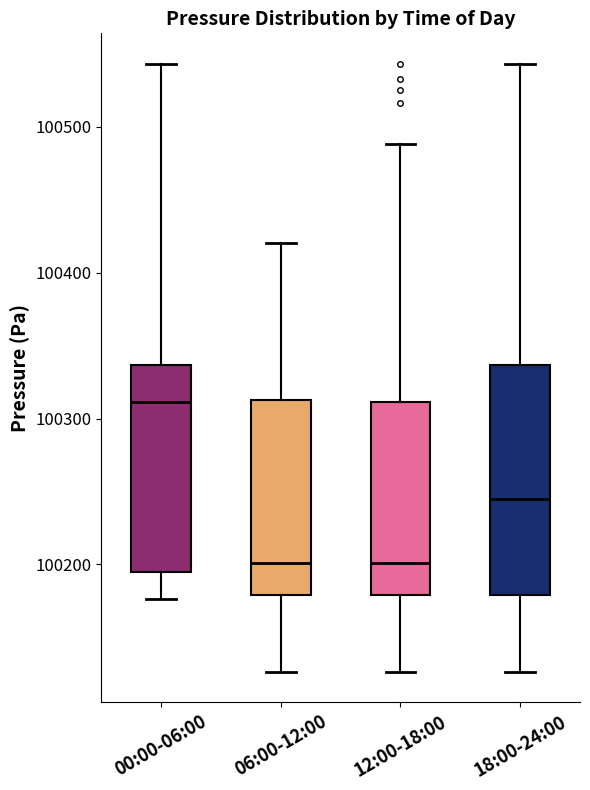

Where is the lower edge of the box for 12:00-18:00 on the y-axis? The values are not printed on the chart, so give them approximately, as read against the axis.

100180